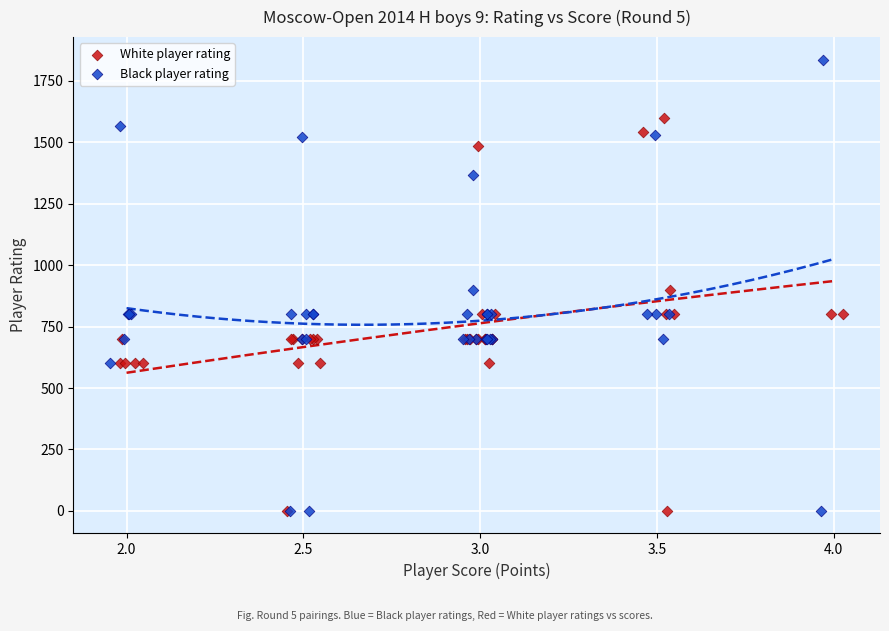

Which series contains the highest Y value?

Black player rating